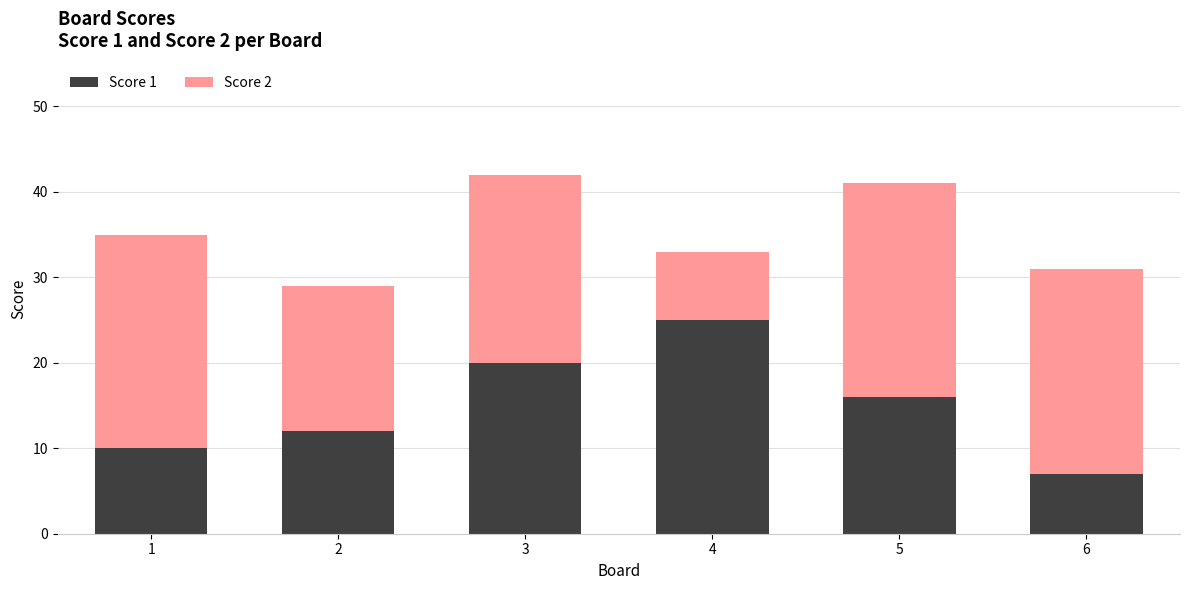

Reading left to right, what are the values for Score 1?

1=10	2=12	3=20	4=25	5=16	6=7